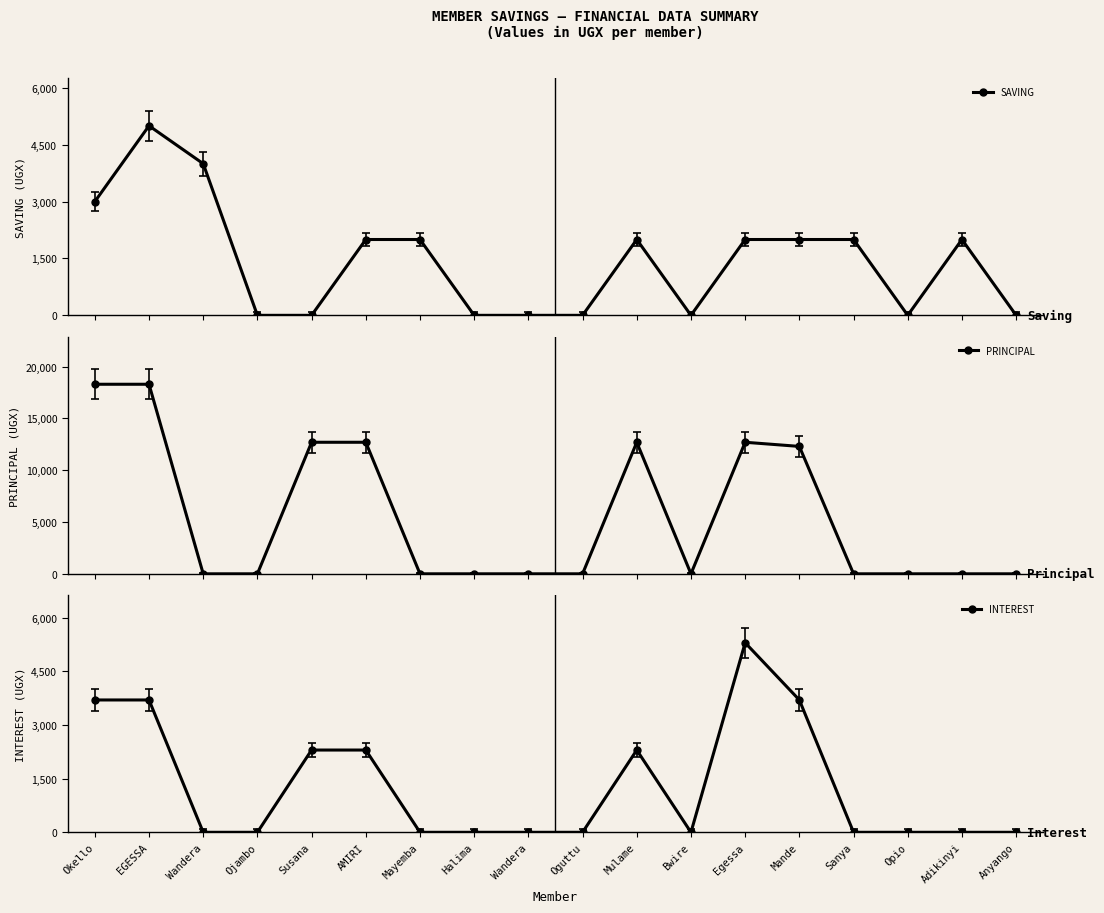

Reading left to right, list all the values displayed in this chart.

SAVING: 3000	5000	4000	0	0	2000	2000	0	0	0	2000	0	2000	2000	2000	0	2000	0
PRINCIPAL: 18300	18300	0	0	12700	12700	0	0	0	0	12700	0	12700	12300	0	0	0	0
INTEREST: 3700	3700	0	0	2300	2300	0	0	0	0	2300	0	5300	3700	0	0	0	0